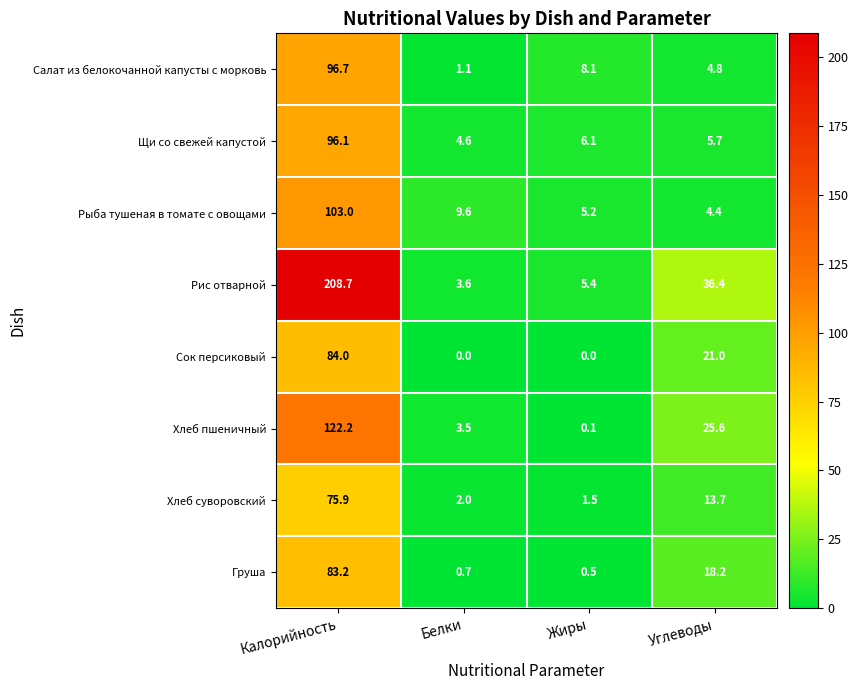

Count the number of categories in the chart.

4